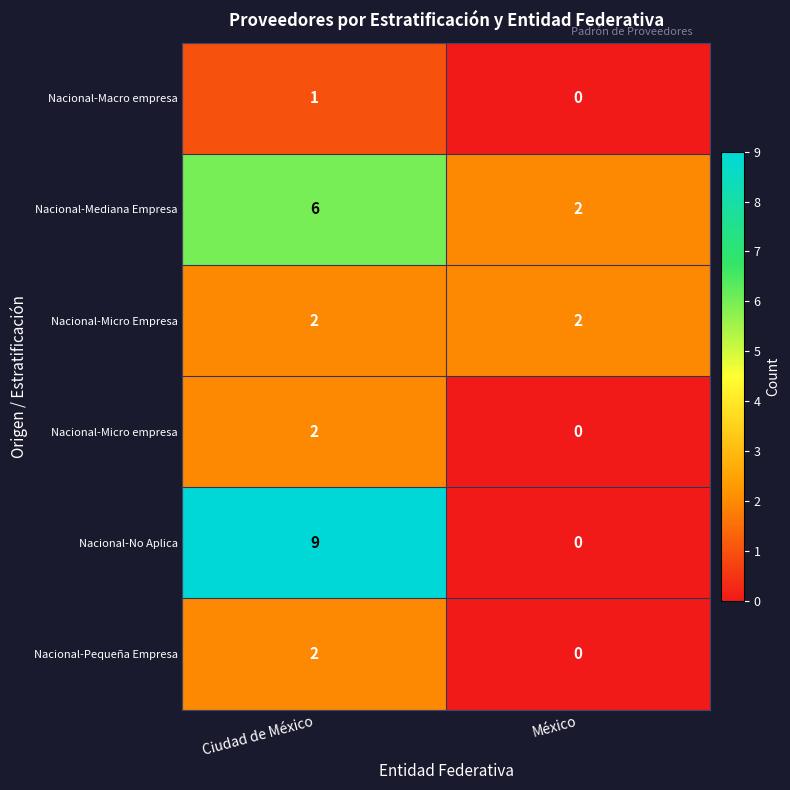

The value of Nacional-Micro Empresa at Ciudad de México is 1. True or false?

False